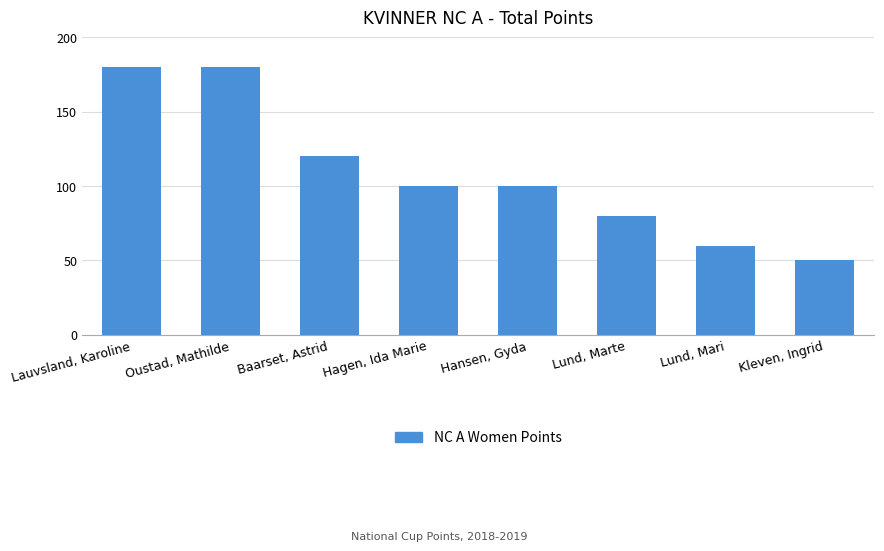

At which category does the chart reach its minimum across all series?

Kleven, Ingrid